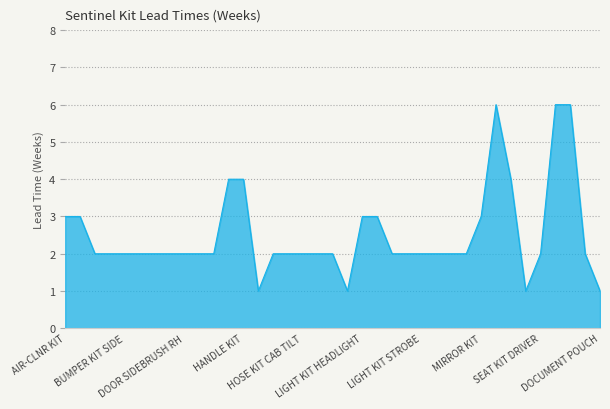

What is the difference between the maximum and minimum values?

5